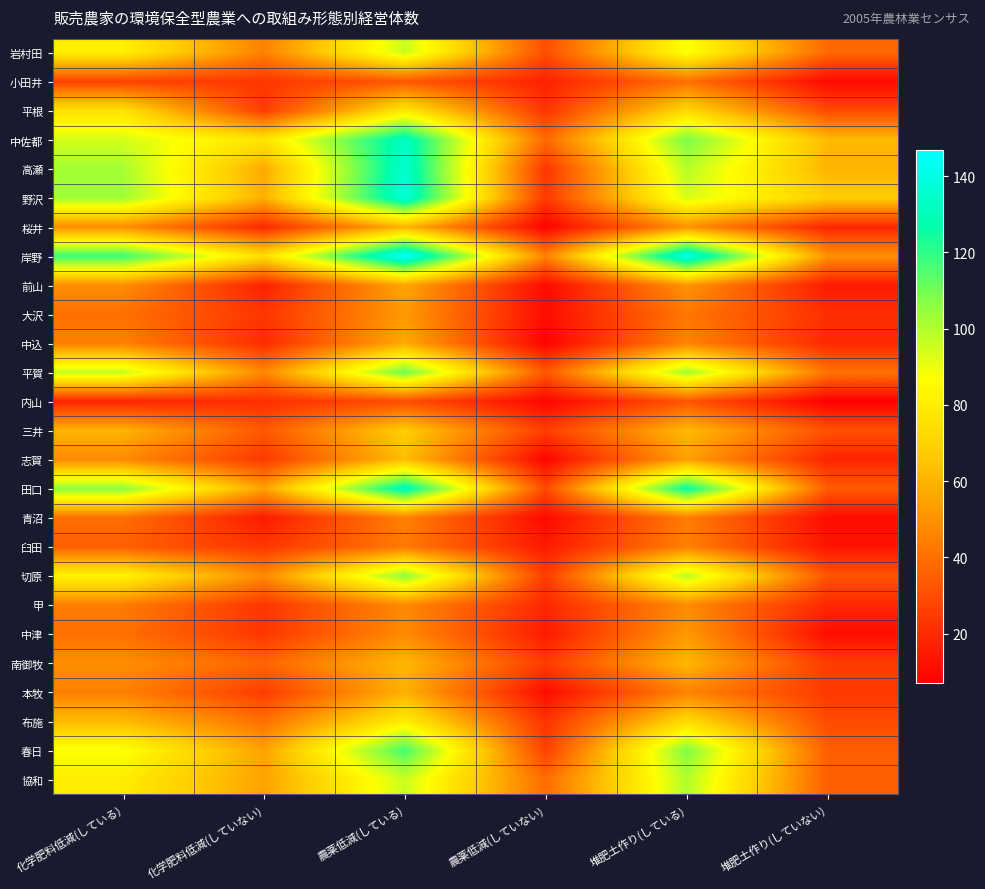

Between 農薬低減(していない) and 堆肥土作り(している), which series saw the biggest shift?

田口